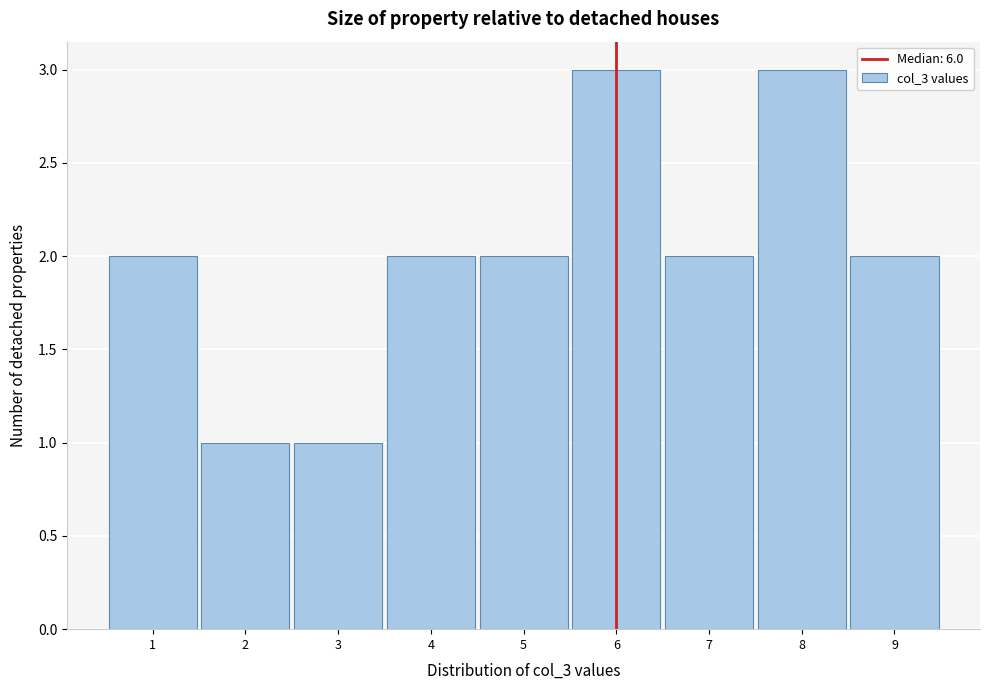

What is the height of the bar covering 7.5 to 8.5 on the x-axis? The values are not printed on the chart, so give them approximately, as read against the axis.

3